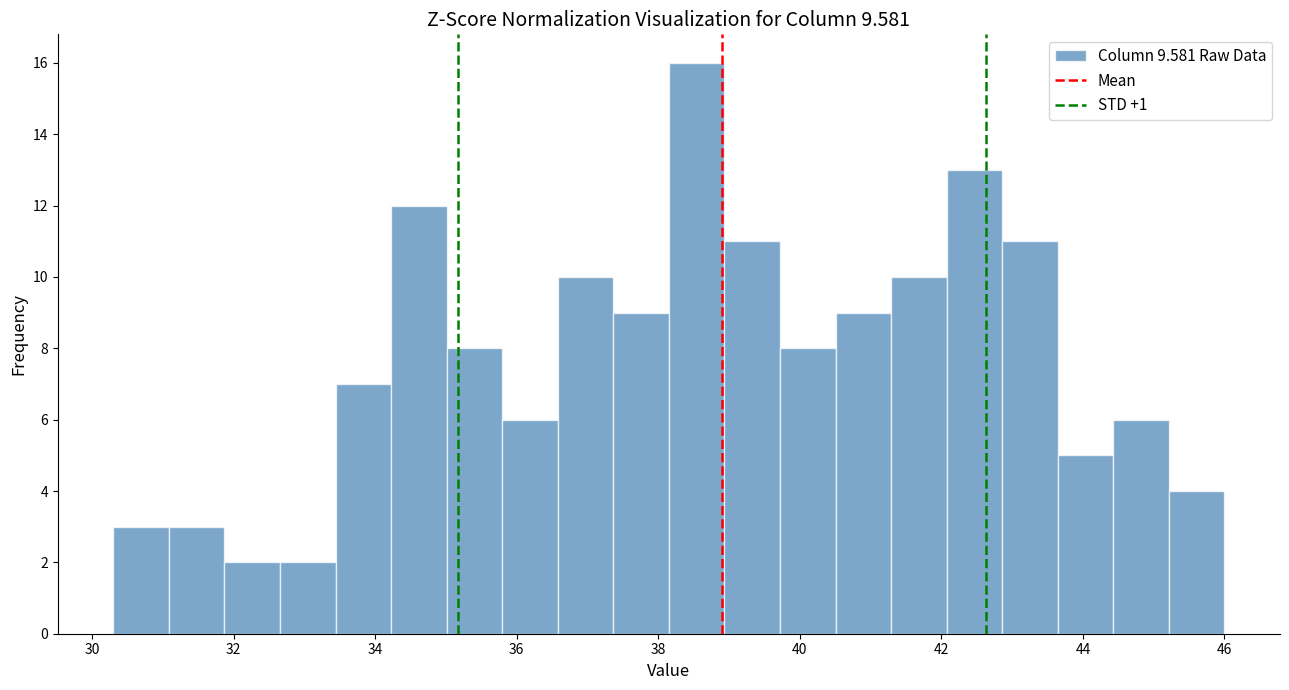

Around what value on the x-axis is the tallest bar? Give the approximate position of its centre, as read against the axis.

38.6